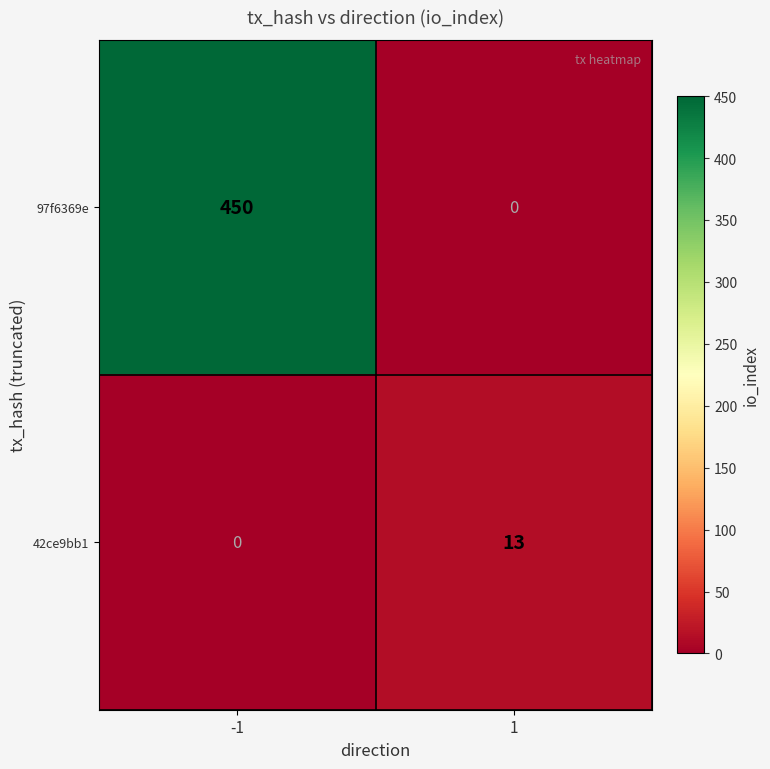

Which series has the largest total across all categories?

97f6369e